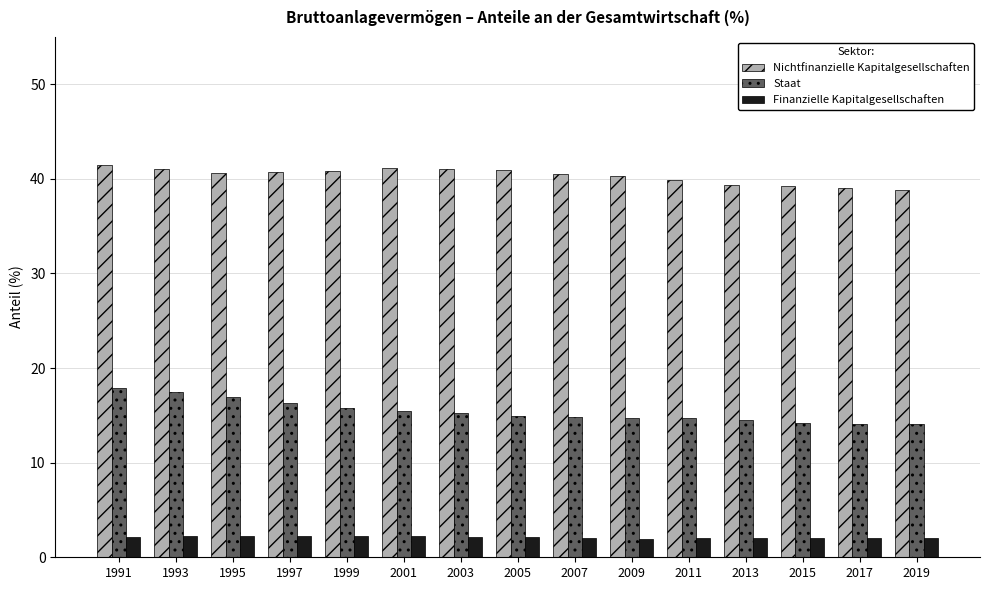

What is the difference between the Finanzielle Kapitalgesellschaften values at 2009 and 2005?

0.1